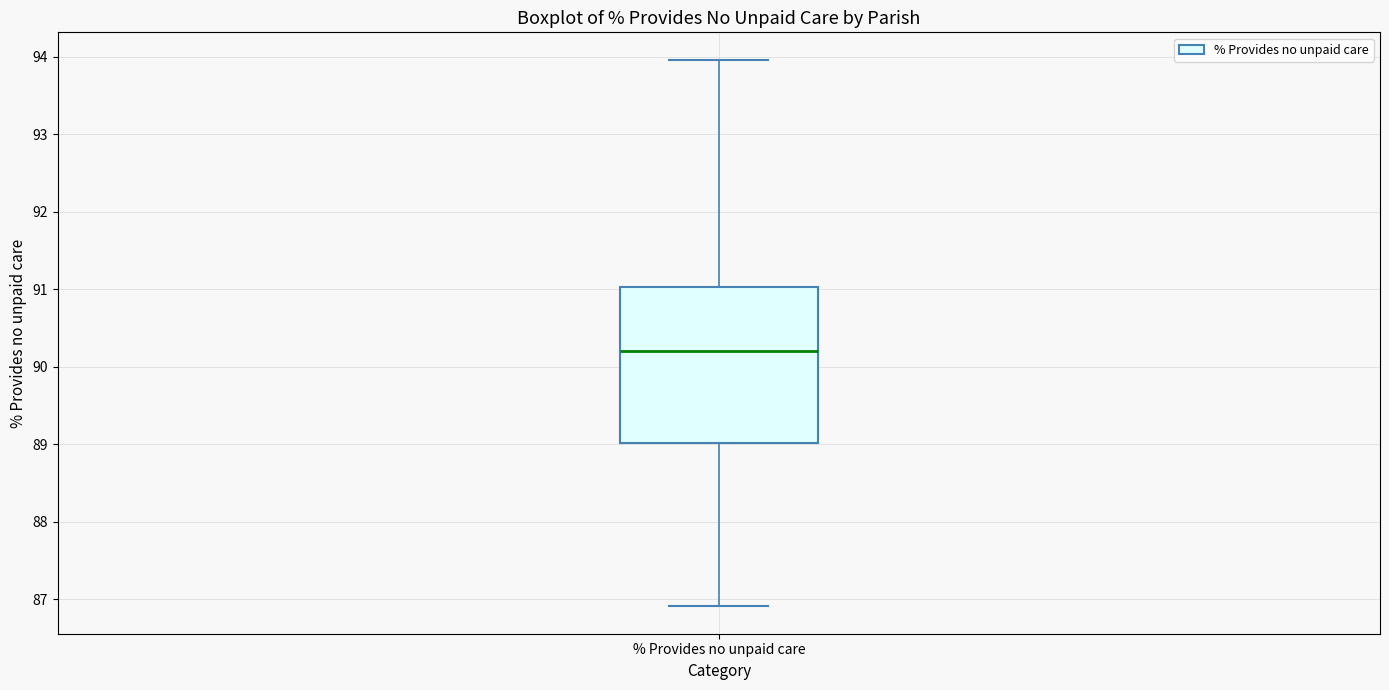

Where is the lower edge of the box for % Provides no unpaid care on the y-axis? The values are not printed on the chart, so give them approximately, as read against the axis.

89.0